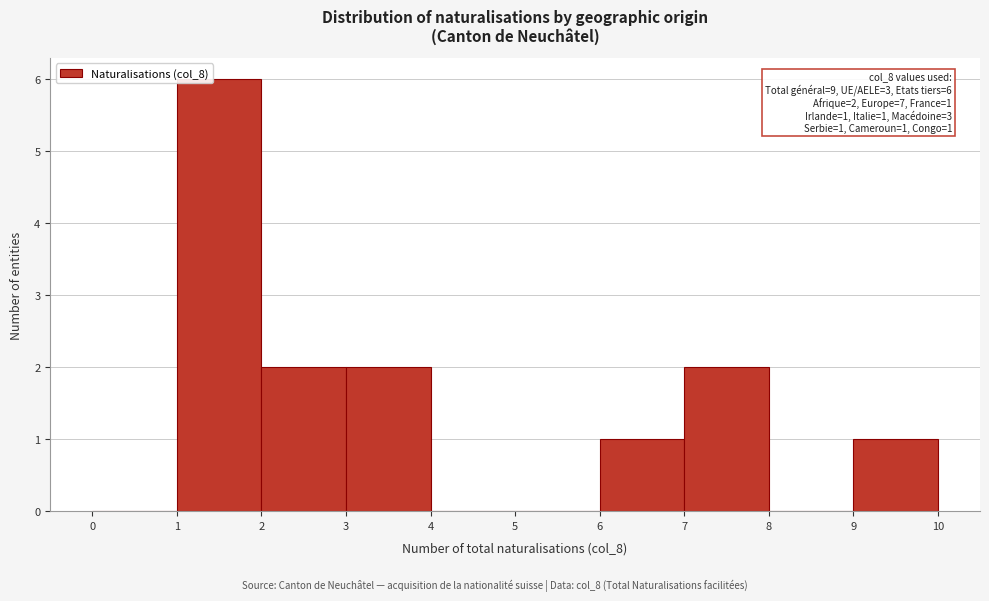

Which range on the x-axis has the tallest bar?

1 to 2